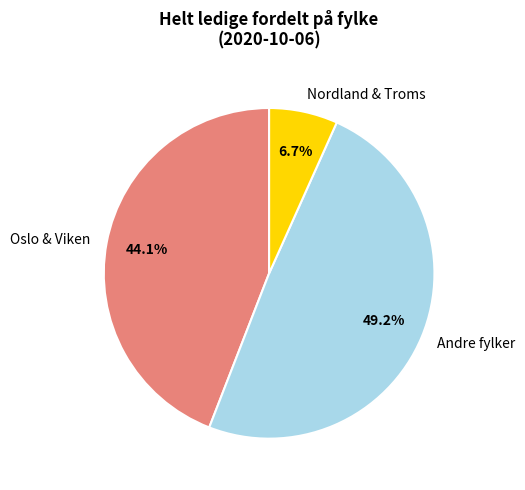

Count the number of slices in the pie.

3